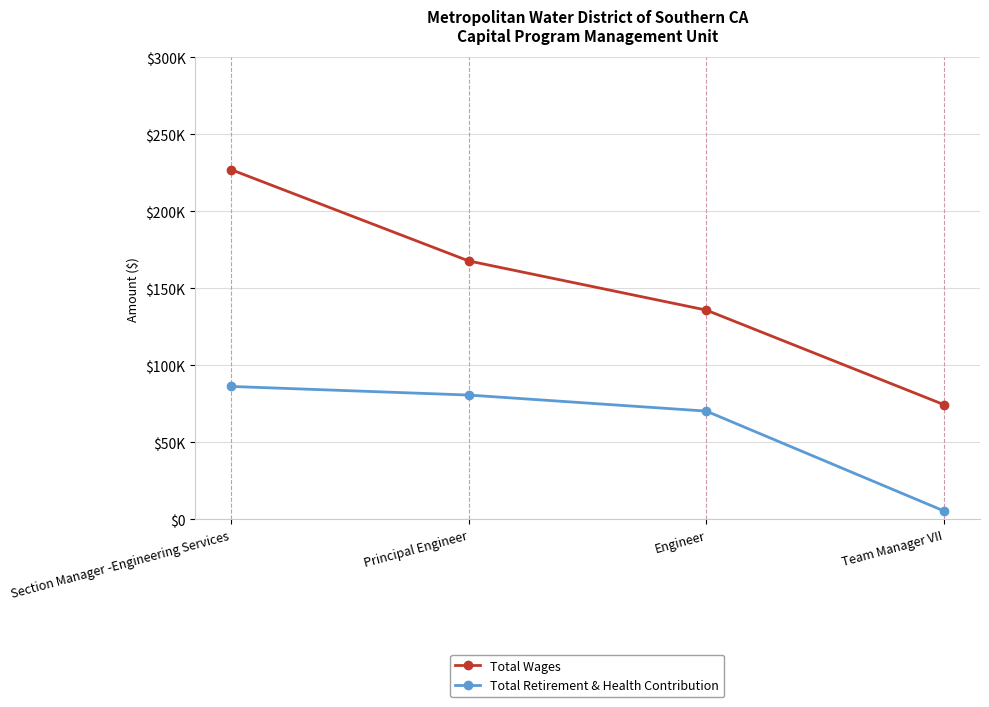

Reading left to right, extract all data points from this chart.

Total Wages: Section Manager -Engineering Services=227169	Principal Engineer=167827	Engineer=135876	Team Manager VII=74437
Total Retirement & Health Contribution: Section Manager -Engineering Services=86269	Principal Engineer=80675	Engineer=70244	Team Manager VII=5375